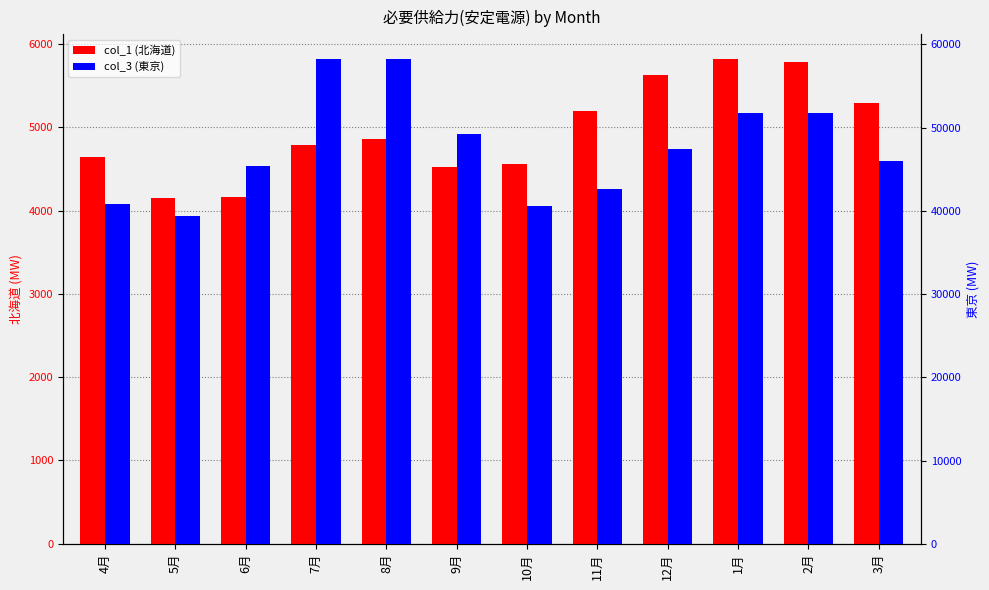

What is the spread (max minus min) of values at 7月?

53511.7